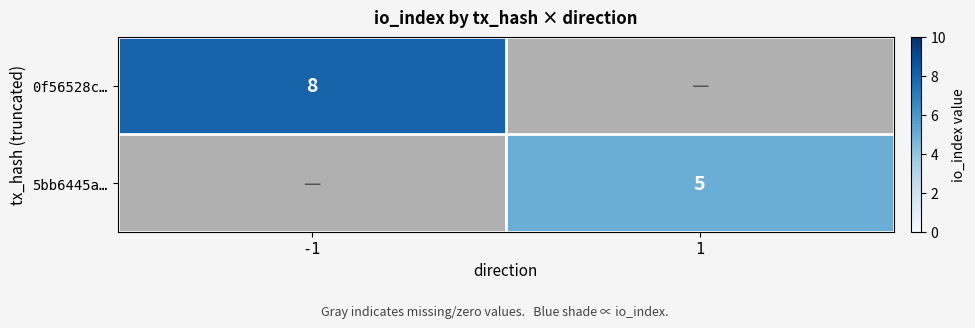

The 5bb6445a… series shows 5 at 1. True or false?

True